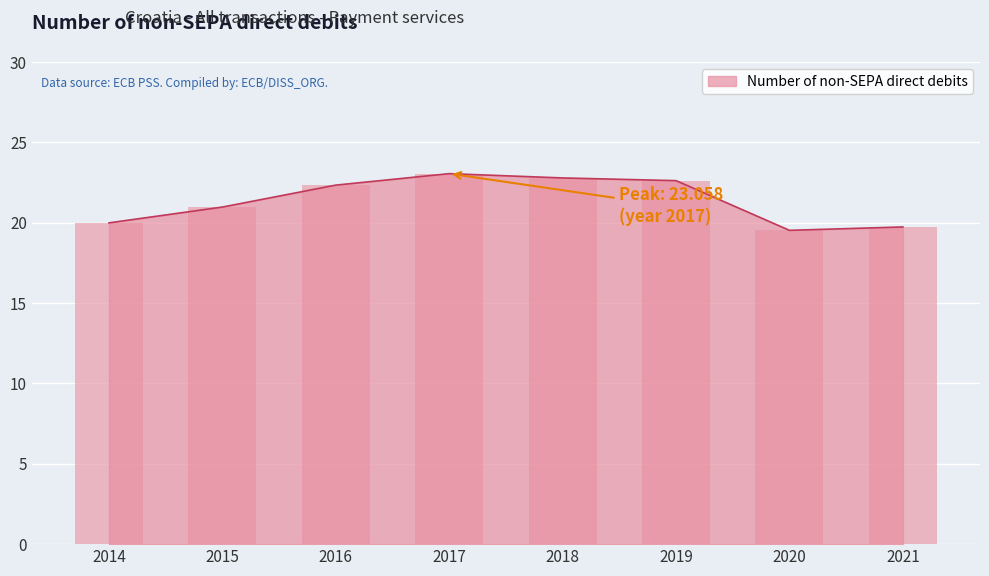

The chart shows a value of 5.8 at 2014. True or false?

False